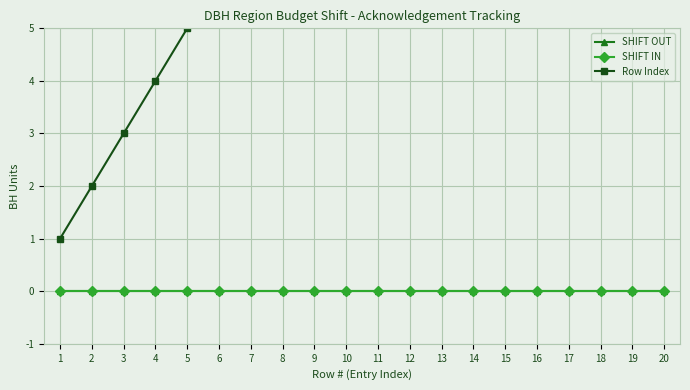

Count the number of data series in this chart.

3